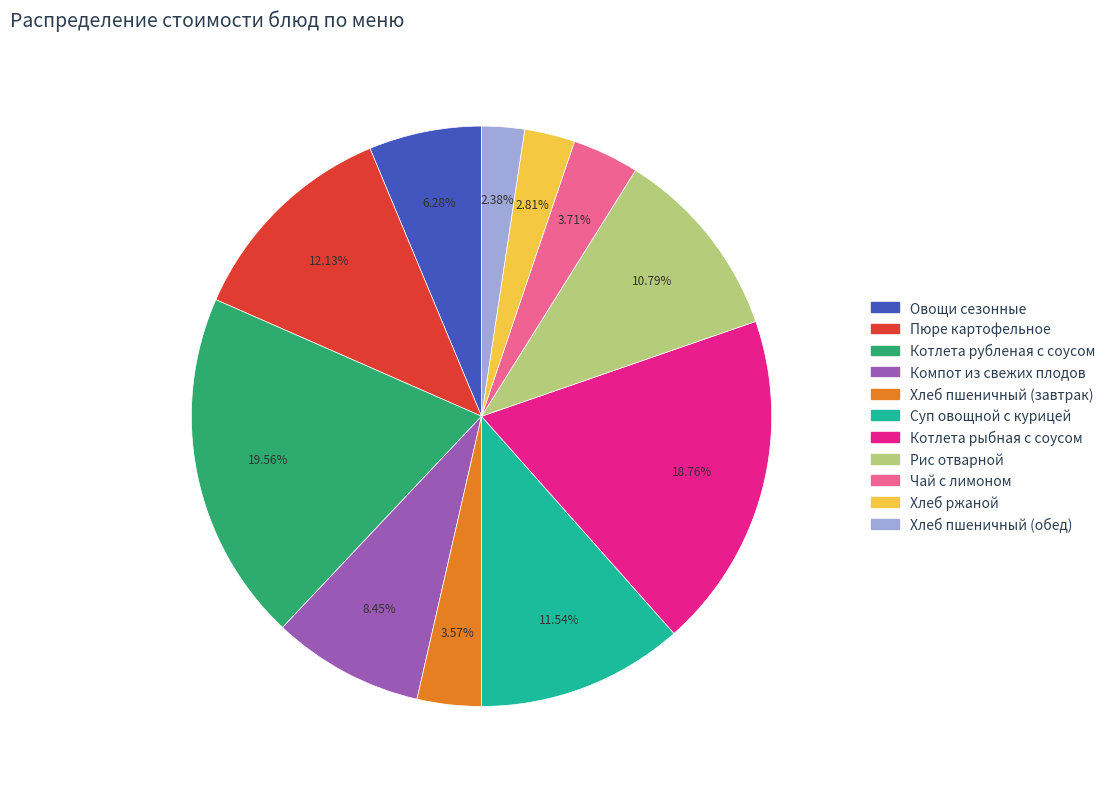

To the nearest percent, what percentage of the pie is Чай с лимоном?

4%